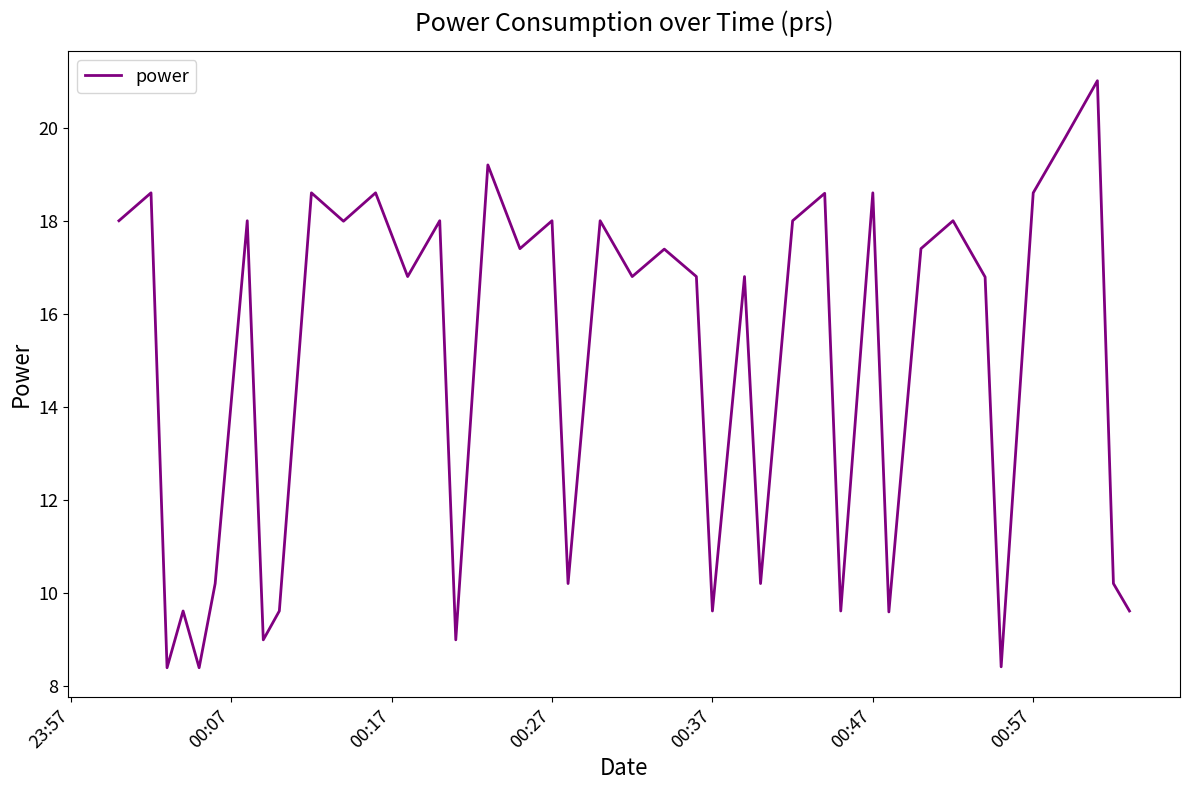

What is the difference between the maximum and minimum values?

12.6